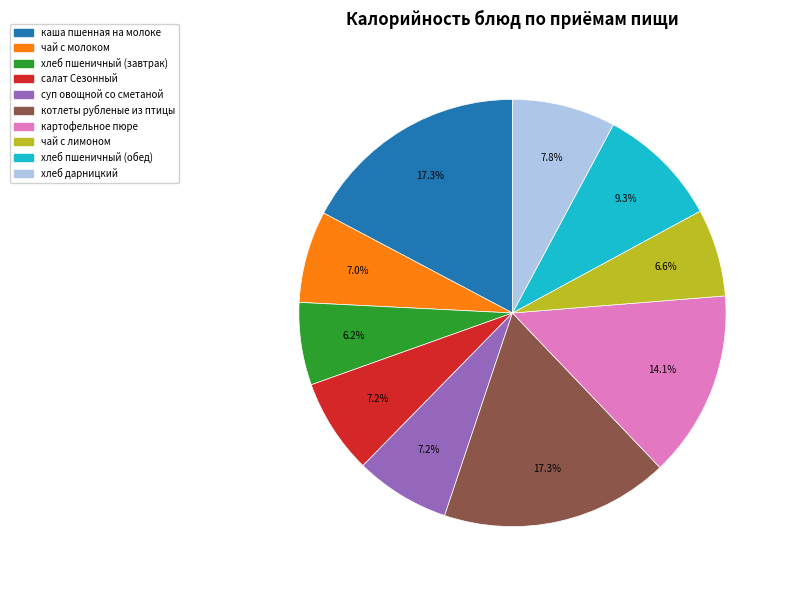

To the nearest percent, what portion does хлеб пшеничный (завтрак) represent?

6%